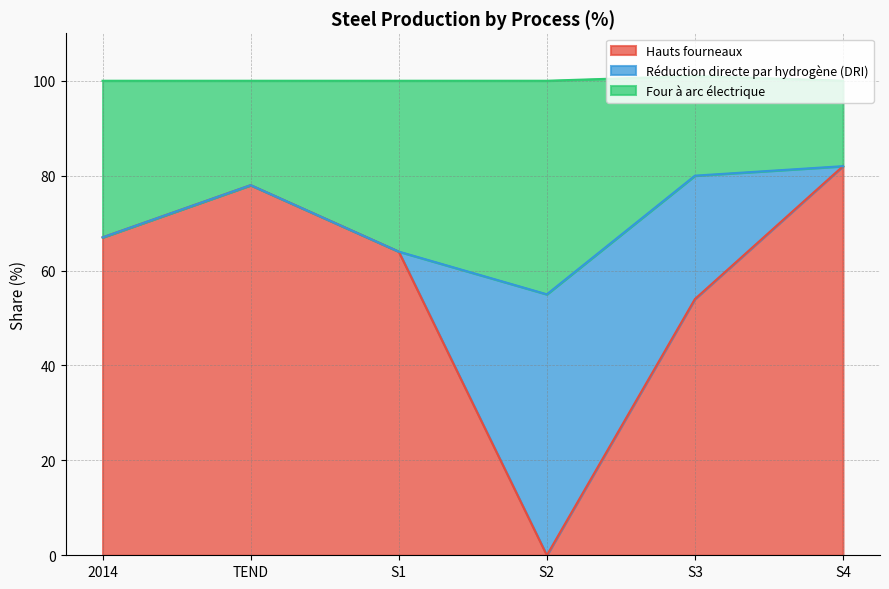

What is the label of the 2nd point from the left?

TEND